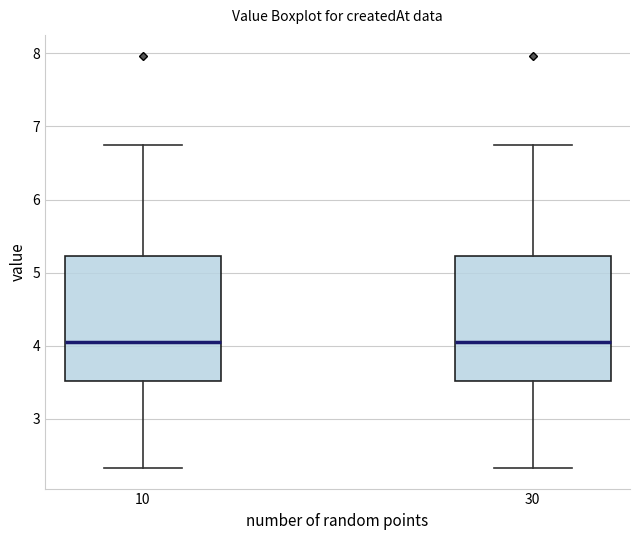

Where is the upper edge of the box at x = 30 on the y-axis? The values are not printed on the chart, so give them approximately, as read against the axis.

5.2